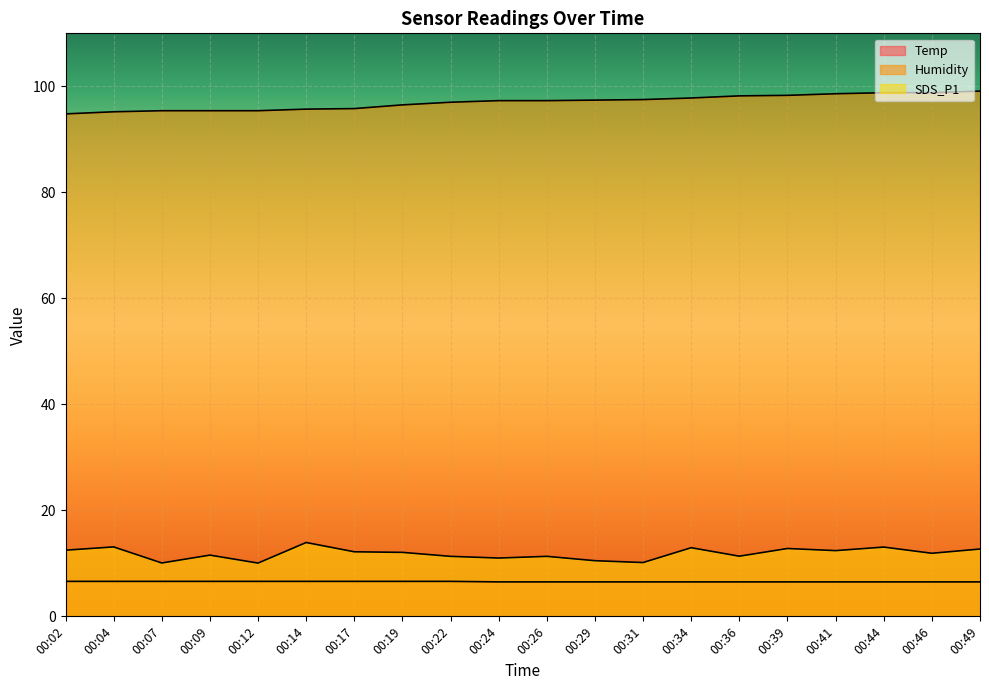

At how many categories does at least one series exceed 97?

11